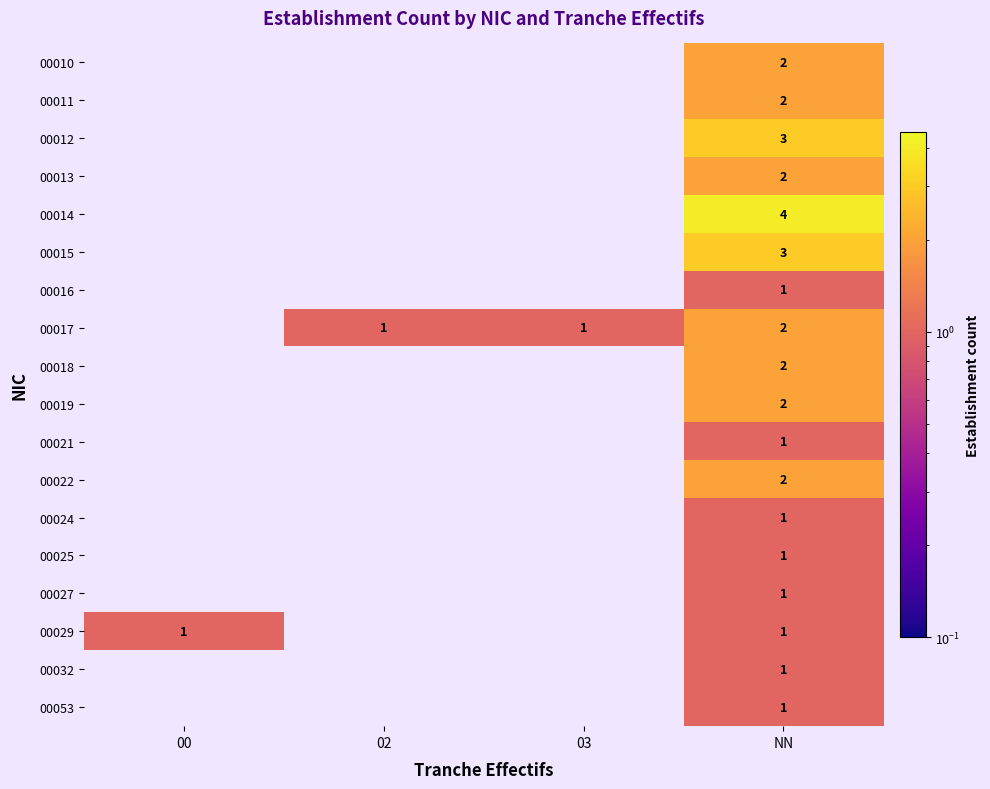

Count the number of data series in this chart.

18